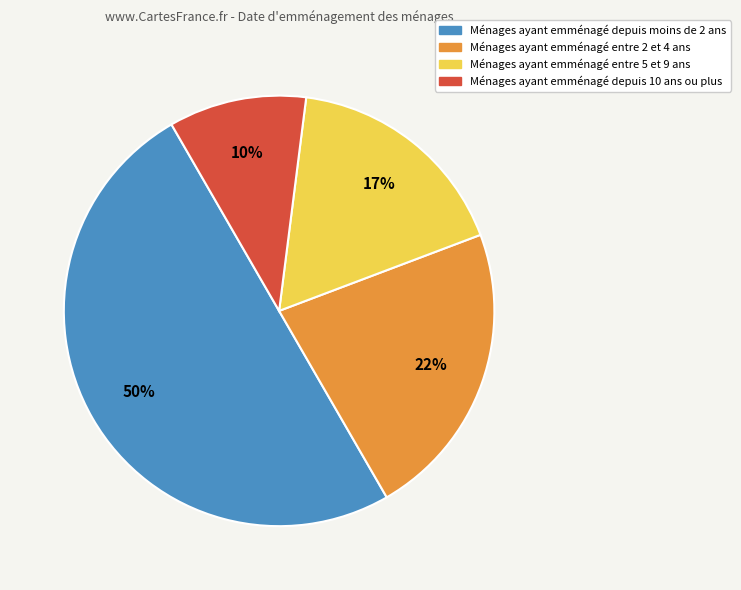

To the nearest percent, what is the difference between the largest and smallest slice percentages?

40%